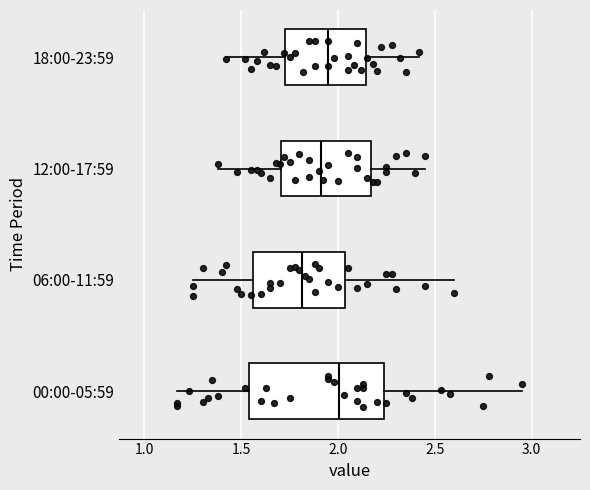

Reading bottom to top, read every box against the x-axis: the position of its median line, the range the box covers, and the ends of its whiskers. The values are not printed on the chart, so give them approximately, as read against the axis.

00:00-05:59: median 2.00, box 1.55 to 2.25, whiskers 1.15 to 2.95
06:00-11:59: median 1.80, box 1.55 to 2.05, whiskers 1.25 to 2.60
12:00-17:59: median 1.90, box 1.70 to 2.15, whiskers 1.40 to 2.45
18:00-23:59: median 1.95, box 1.75 to 2.15, whiskers 1.40 to 2.40